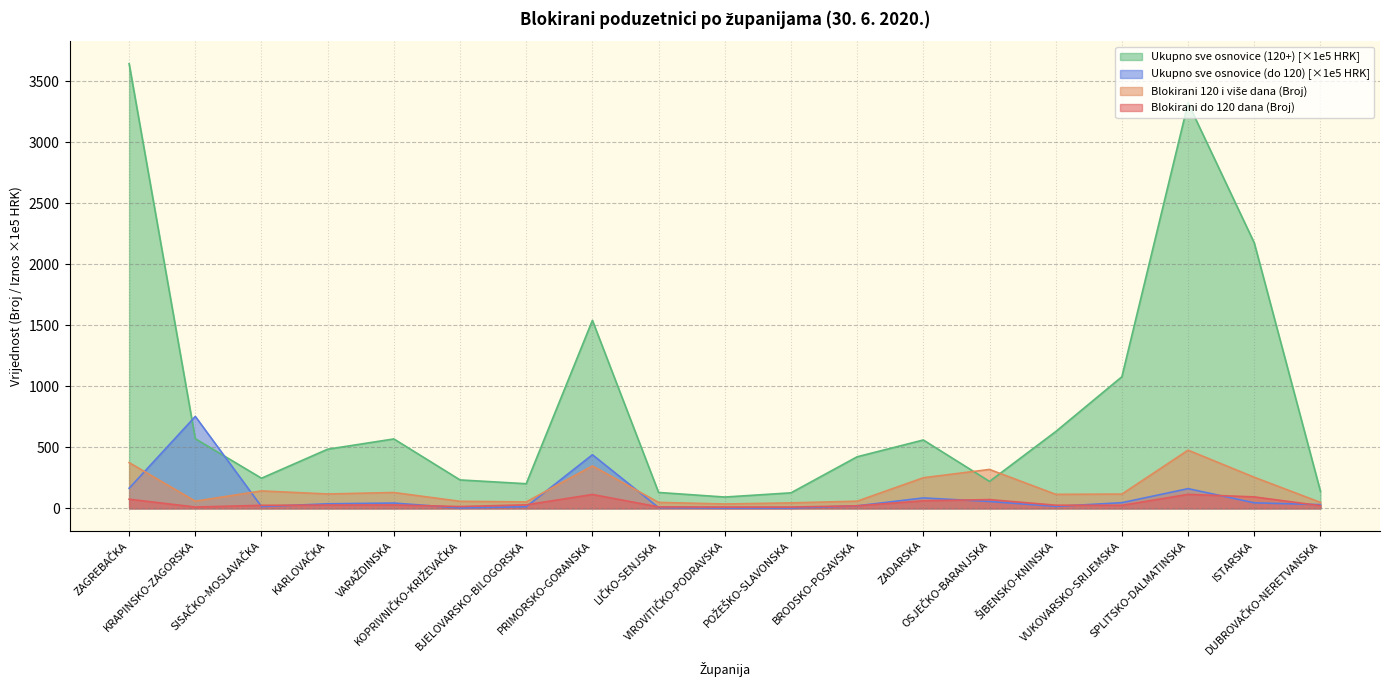

What is the label of the 8th point from the right?

BRODSKO-POSAVSKA